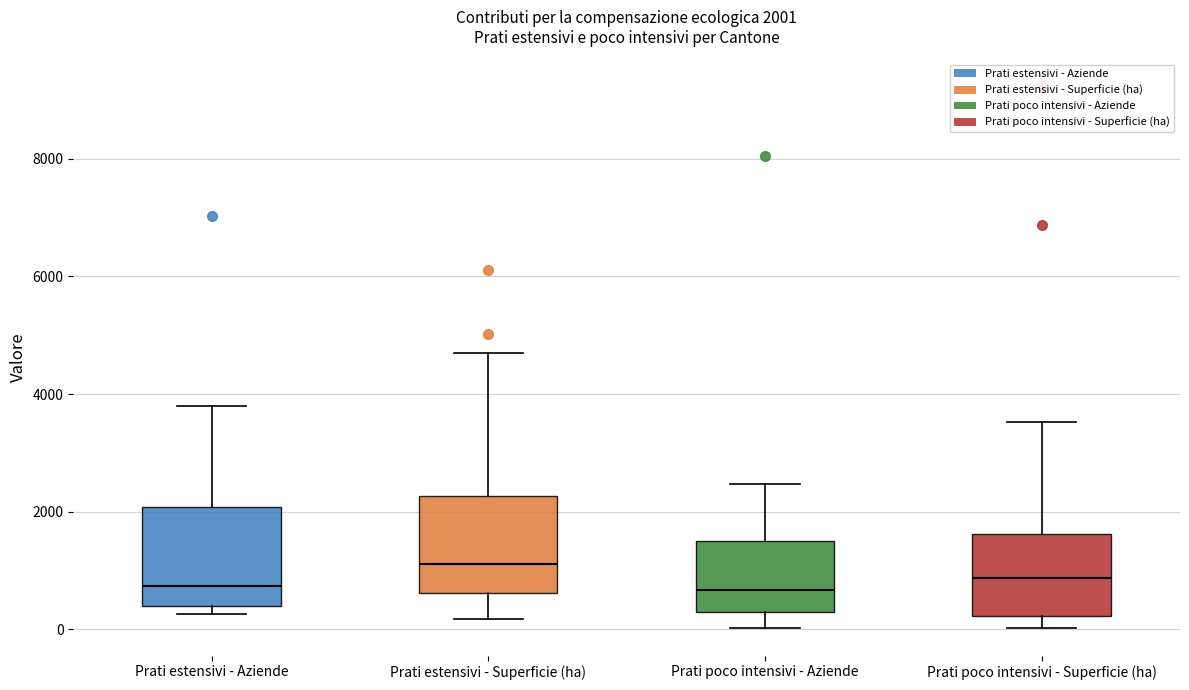

Which box has the highest median line?

Prati estensivi - Superficie (ha)